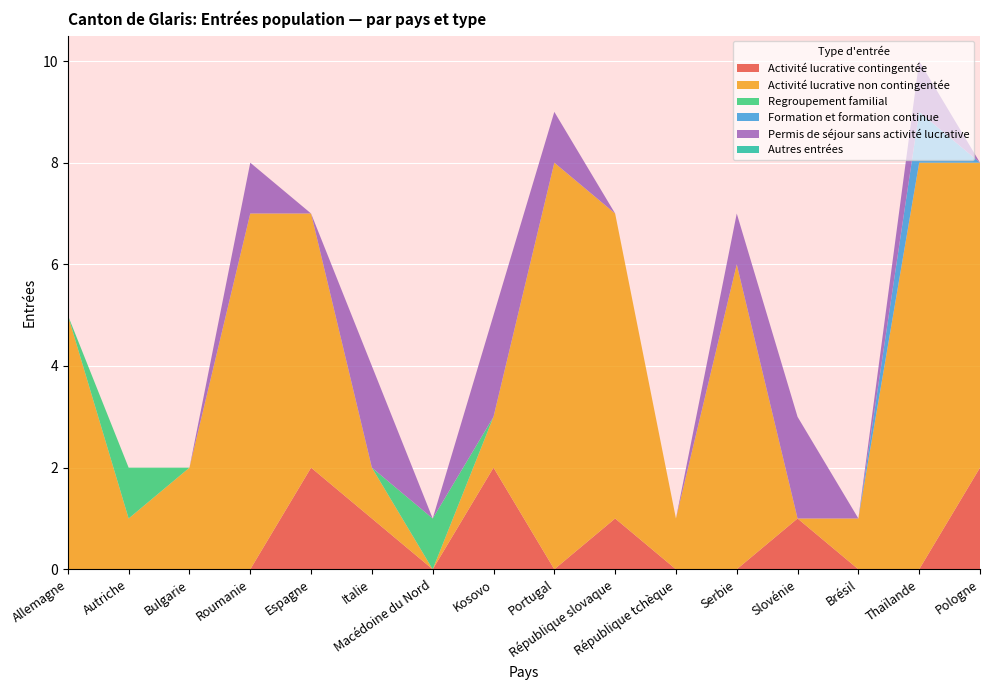

Reading left to right, extract all data points from this chart.

Activité lucrative contingentée: Allemagne=0	Autriche=0	Bulgarie=0	Roumanie=0	Espagne=2	Italie=1	Macédoine du Nord=0	Kosovo=2	Portugal=0	République slovaque=1	République tchèque=0	Serbie=0	Slovénie=1	Brésil=0	Thaïlande=0	Pologne=2
Activité lucrative non contingentée: Allemagne=5	Autriche=1	Bulgarie=2	Roumanie=7	Espagne=5	Italie=1	Macédoine du Nord=0	Kosovo=1	Portugal=8	République slovaque=6	République tchèque=1	Serbie=6	Slovénie=0	Brésil=1	Thaïlande=8	Pologne=6
Regroupement familial: Allemagne=0	Autriche=1	Bulgarie=0	Roumanie=0	Espagne=0	Italie=0	Macédoine du Nord=1	Kosovo=0	Portugal=0	République slovaque=0	République tchèque=0	Serbie=0	Slovénie=0	Brésil=0	Thaïlande=0	Pologne=0
Formation et formation continue: Allemagne=0	Autriche=0	Bulgarie=0	Roumanie=0	Espagne=0	Italie=0	Macédoine du Nord=0	Kosovo=0	Portugal=0	République slovaque=0	République tchèque=0	Serbie=0	Slovénie=0	Brésil=0	Thaïlande=1	Pologne=0
Permis de séjour sans activité lucrative: Allemagne=0	Autriche=0	Bulgarie=0	Roumanie=1	Espagne=0	Italie=2	Macédoine du Nord=0	Kosovo=2	Portugal=1	République slovaque=0	République tchèque=0	Serbie=1	Slovénie=2	Brésil=0	Thaïlande=1	Pologne=0
Autres entrées: Allemagne=0	Autriche=0	Bulgarie=0	Roumanie=0	Espagne=0	Italie=0	Macédoine du Nord=0	Kosovo=0	Portugal=0	République slovaque=0	République tchèque=0	Serbie=0	Slovénie=0	Brésil=0	Thaïlande=0	Pologne=0